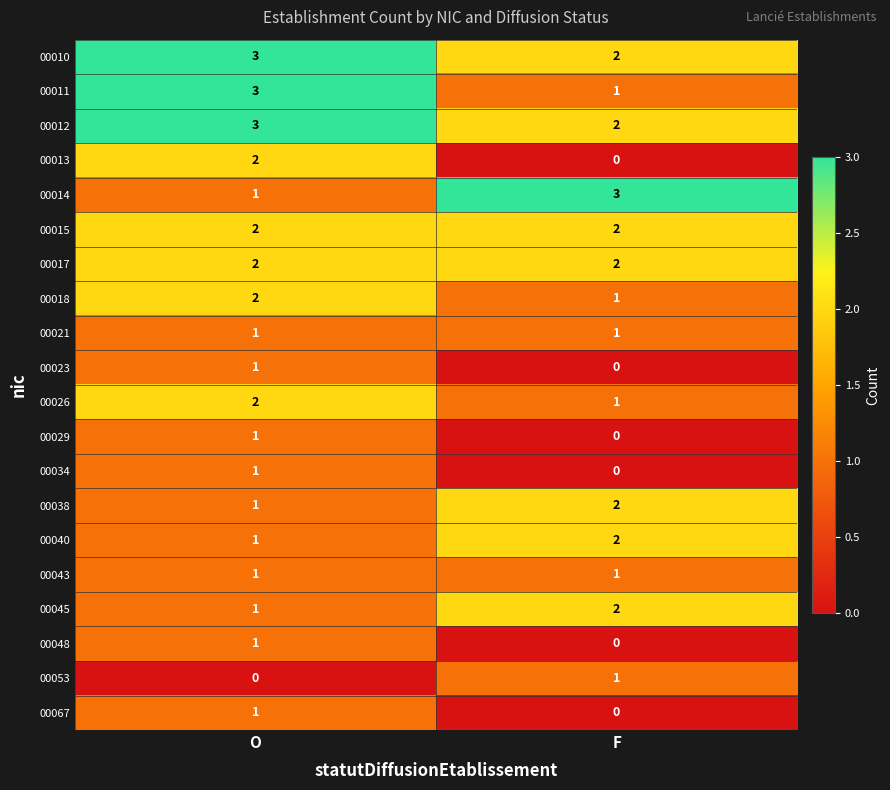

Is the value of 00011 at O greater than the value of 00040 at O?

Yes